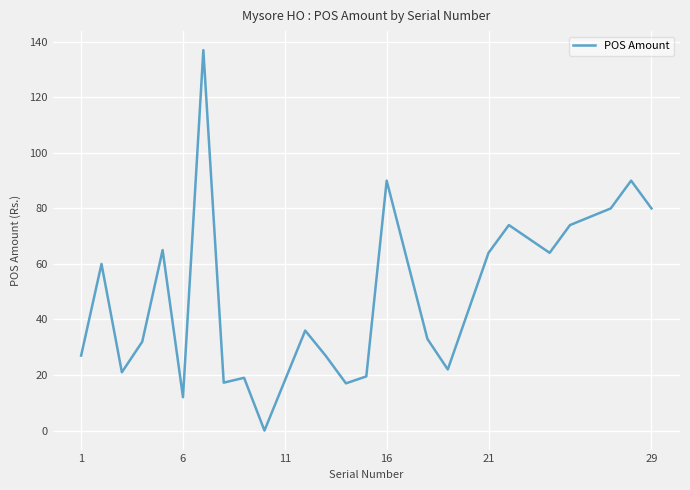

Is this an area chart (filled region under the line)?

No